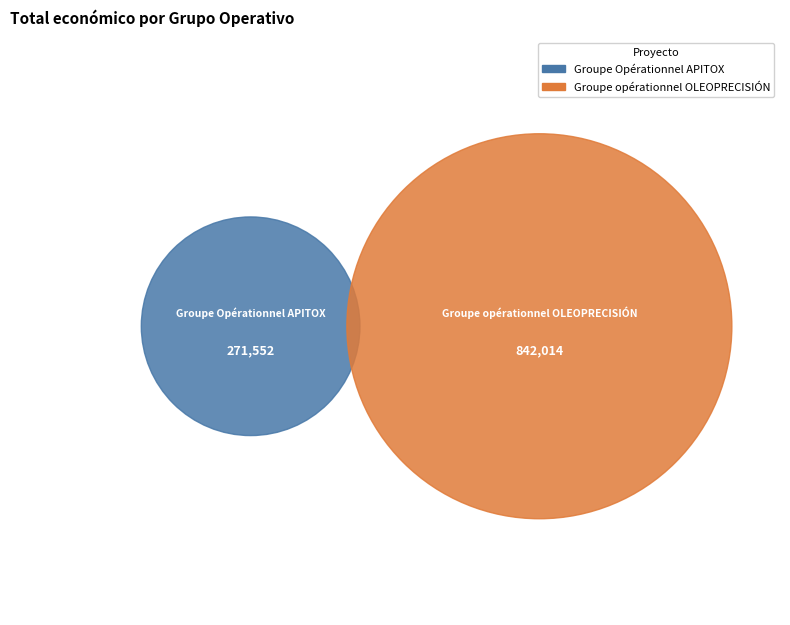

To the nearest percent, what is the combined percentage of Groupe opérationnel OLEOPRECISIÓN and Groupe Opérationnel APITOX?

100%